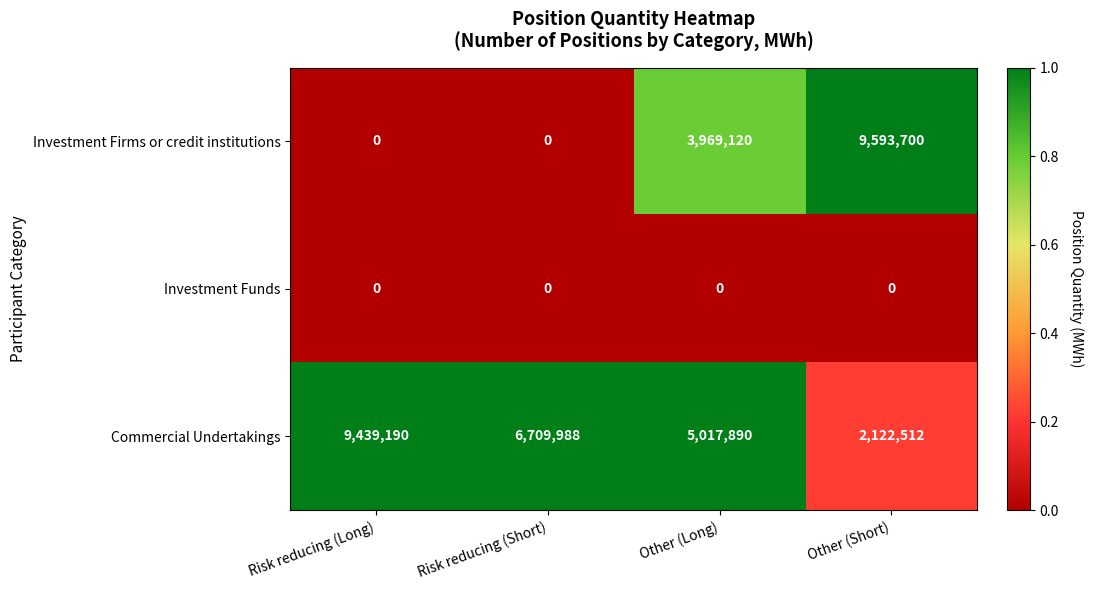

Reading left to right, transcribe all the data shown in this chart.

Investment Firms or credit institutions: 0	0	3969120	9593700
Investment Funds: 0	0	0	0
Commercial Undertakings: 9439190	6709988	5017890	2122512